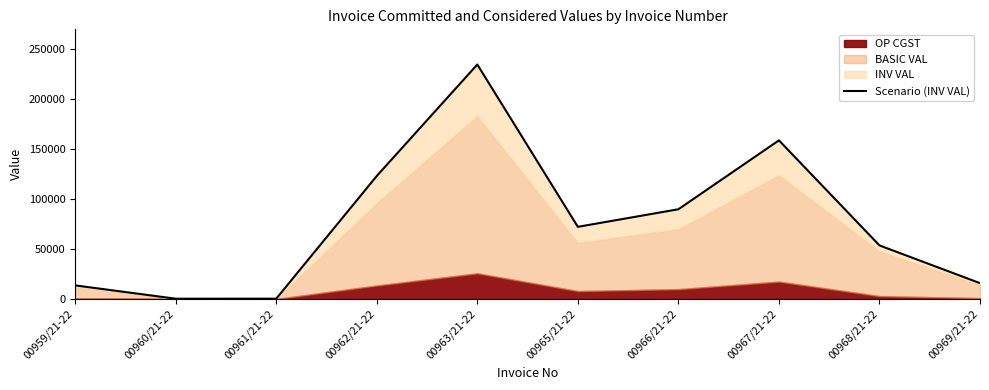

What is the average value?

76259.1